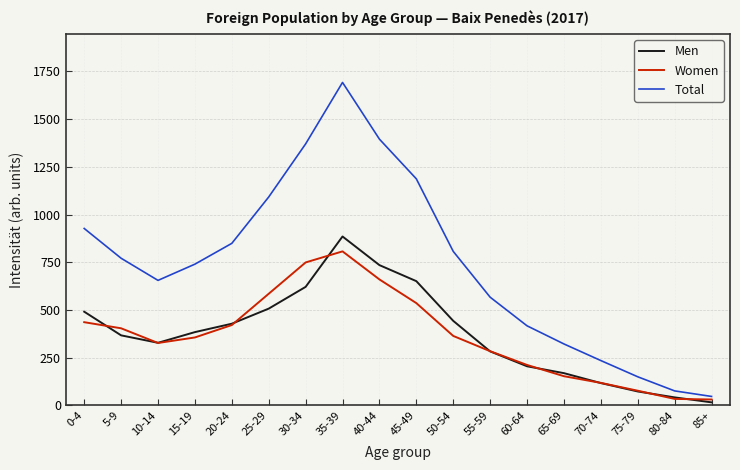

What is the total value across all series at 30-34?

2740